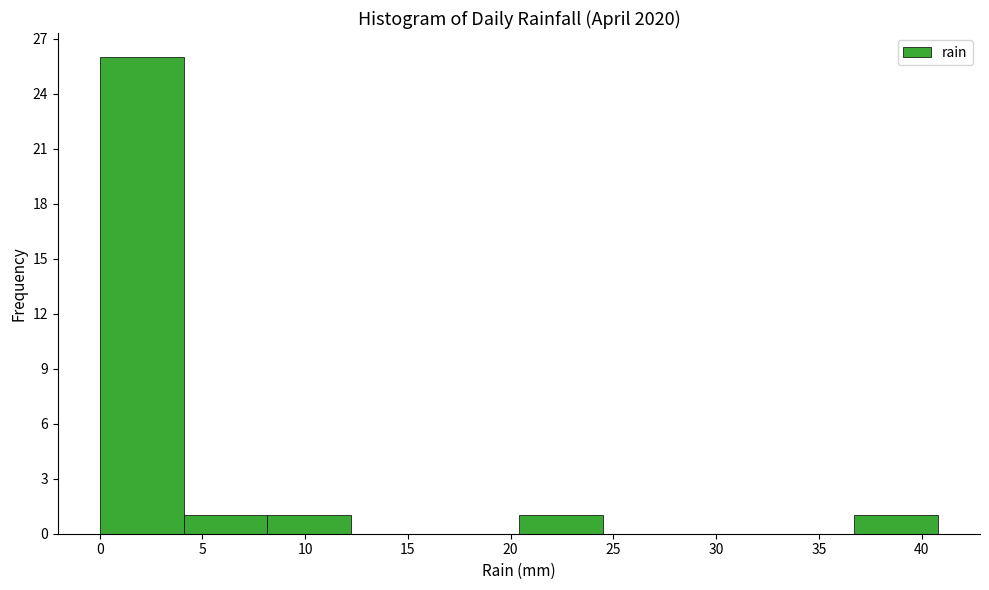

Over which range of the x-axis is the bar tallest?

0.0 to 4.0